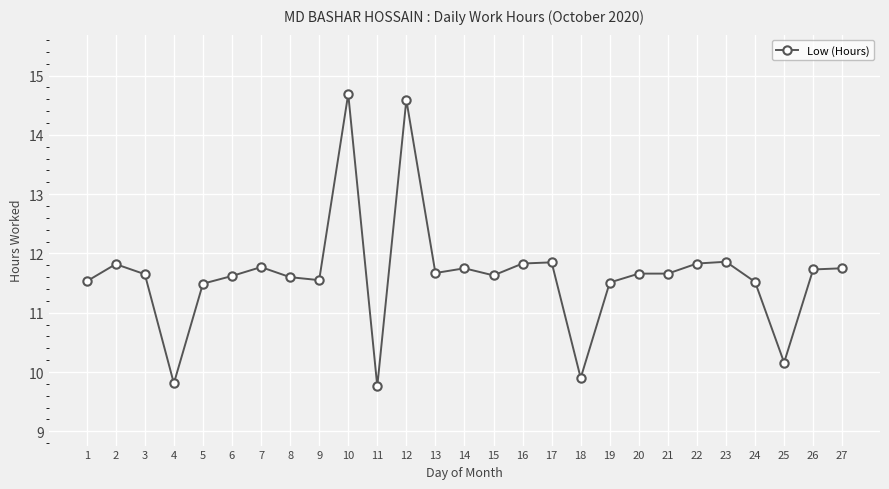

What is the minimum value shown in the chart?

9.8